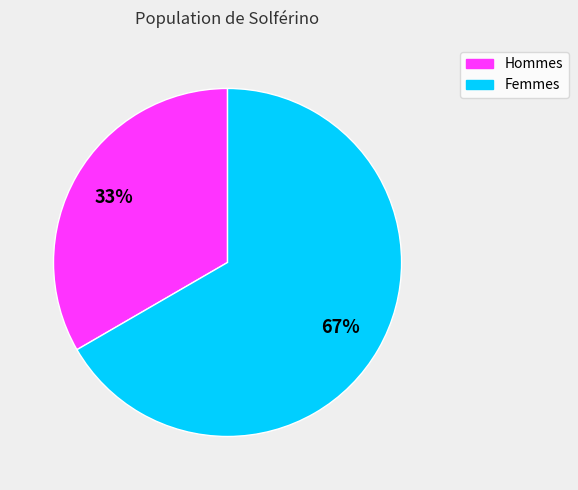

Is there a majority slice in this chart?

Yes